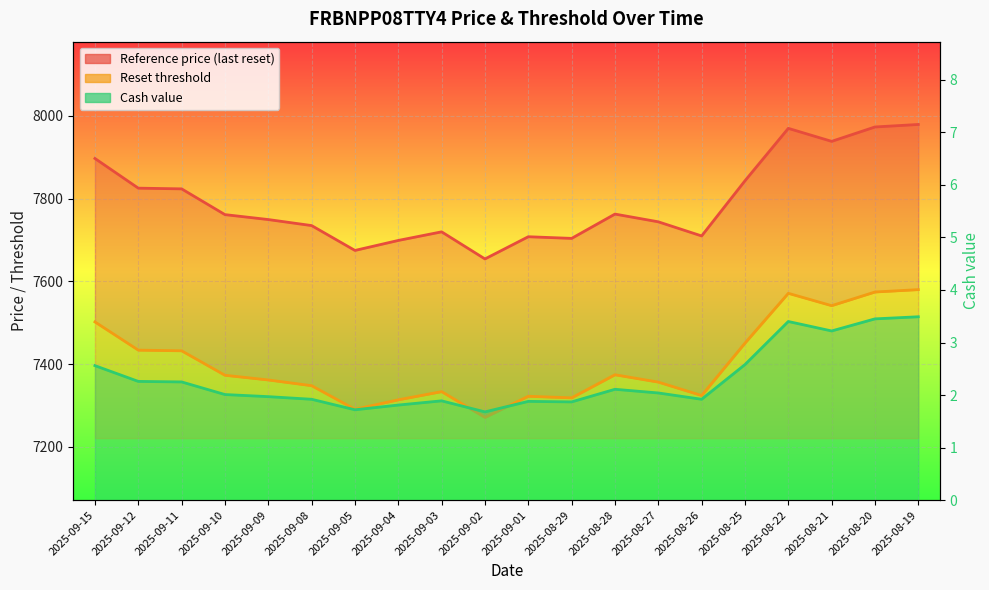

How many lines are shown in the chart?

3